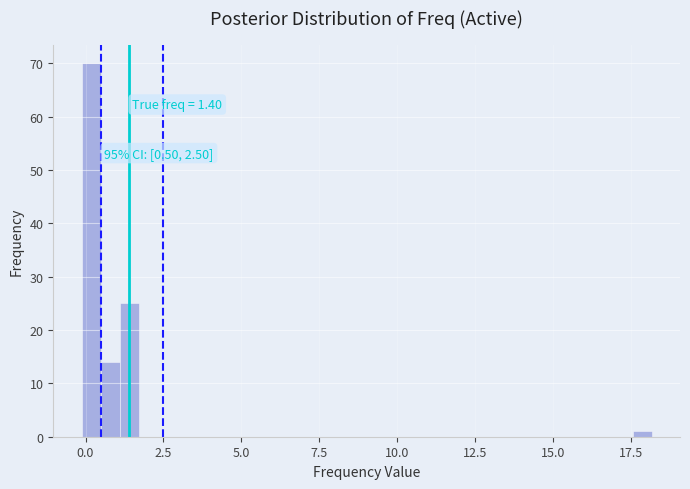

Around what value on the x-axis is the tallest bar? Give the approximate position of its centre, as read against the axis.

0.0